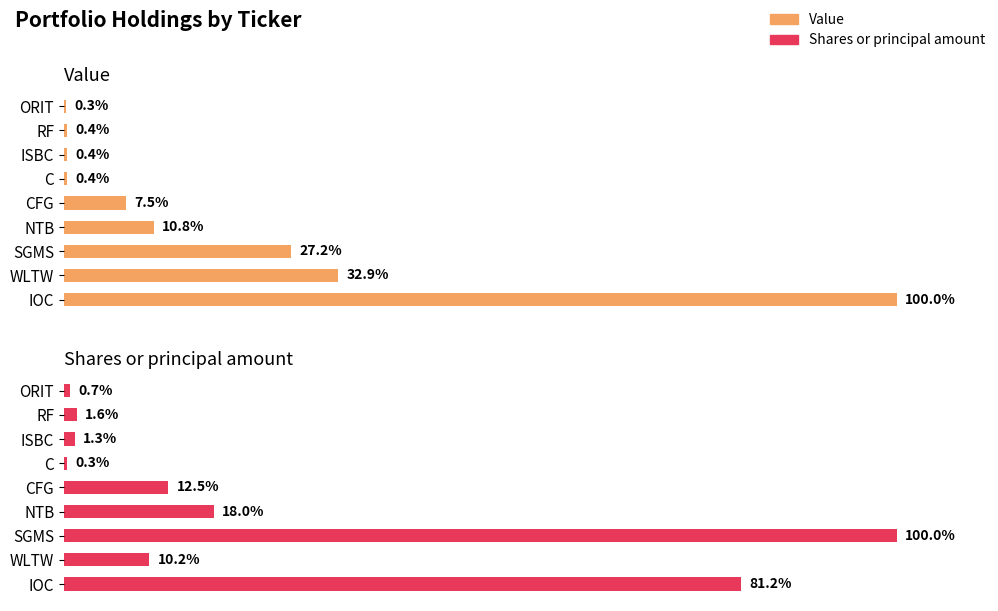

Count the number of data series in this chart.

2